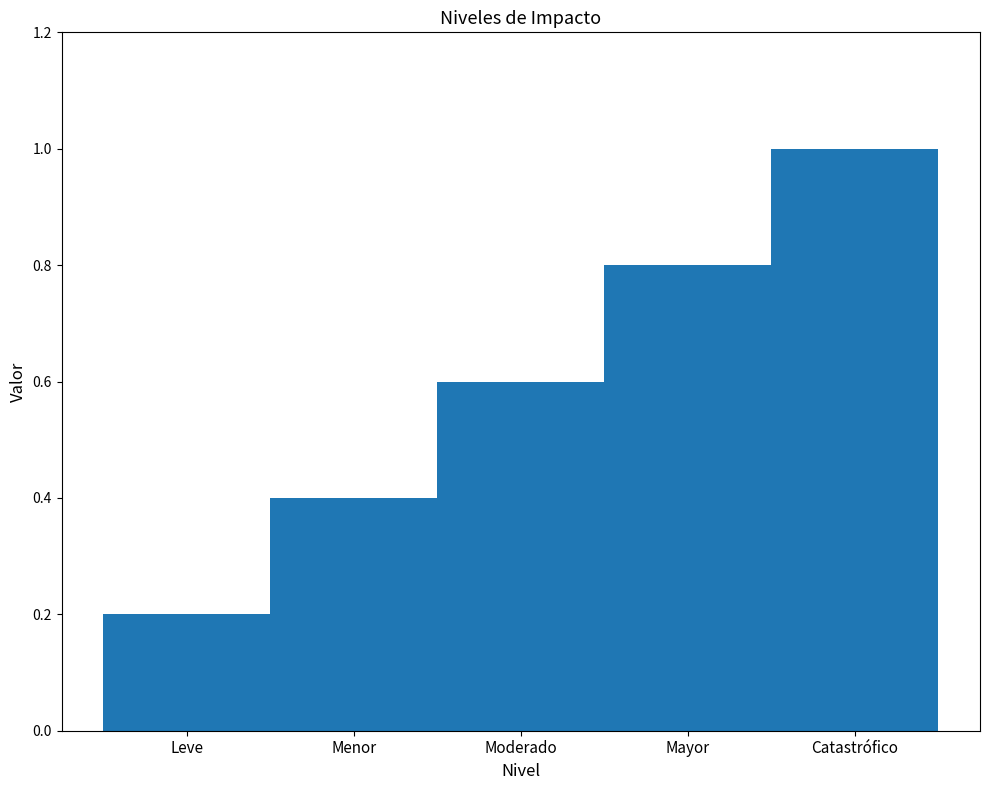

What is the difference between the values at Mayor and Catastrófico?

0.2